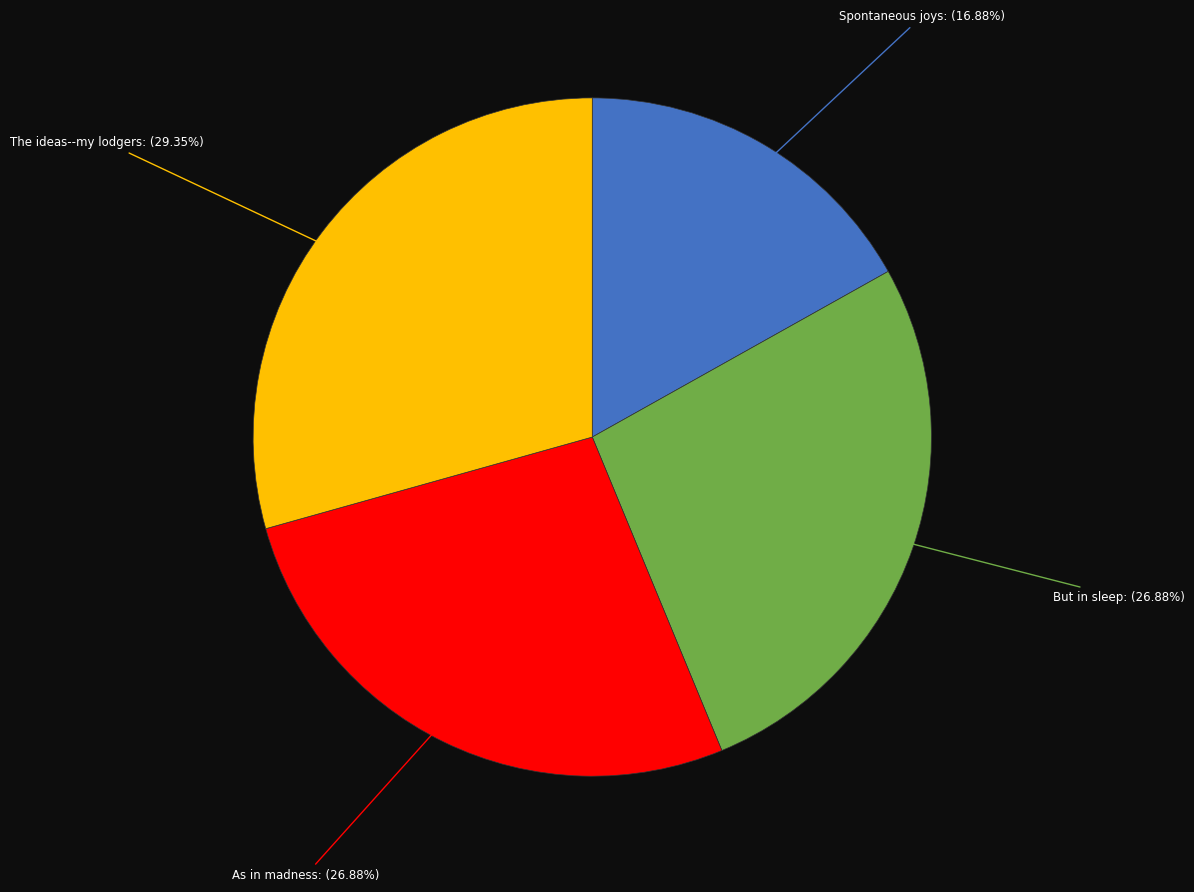

What is the largest slice in the pie chart?

The ideas--my lodgers